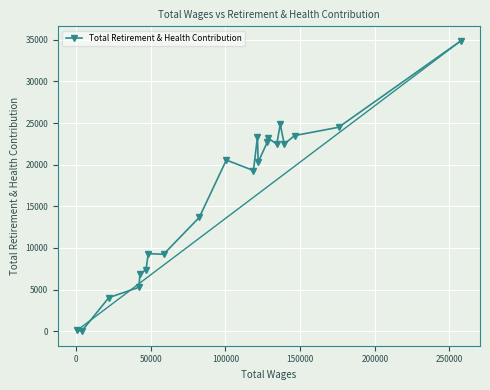

True or false: the data has more than 1 interior local peaks.

True